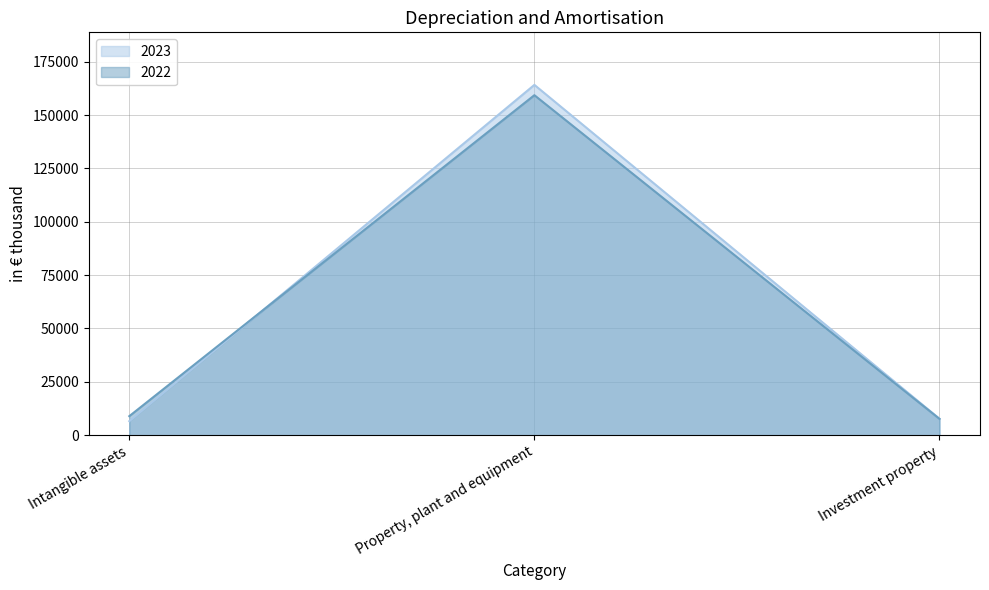

Rank the series by their average value, from lowest to highest.

2022, 2023